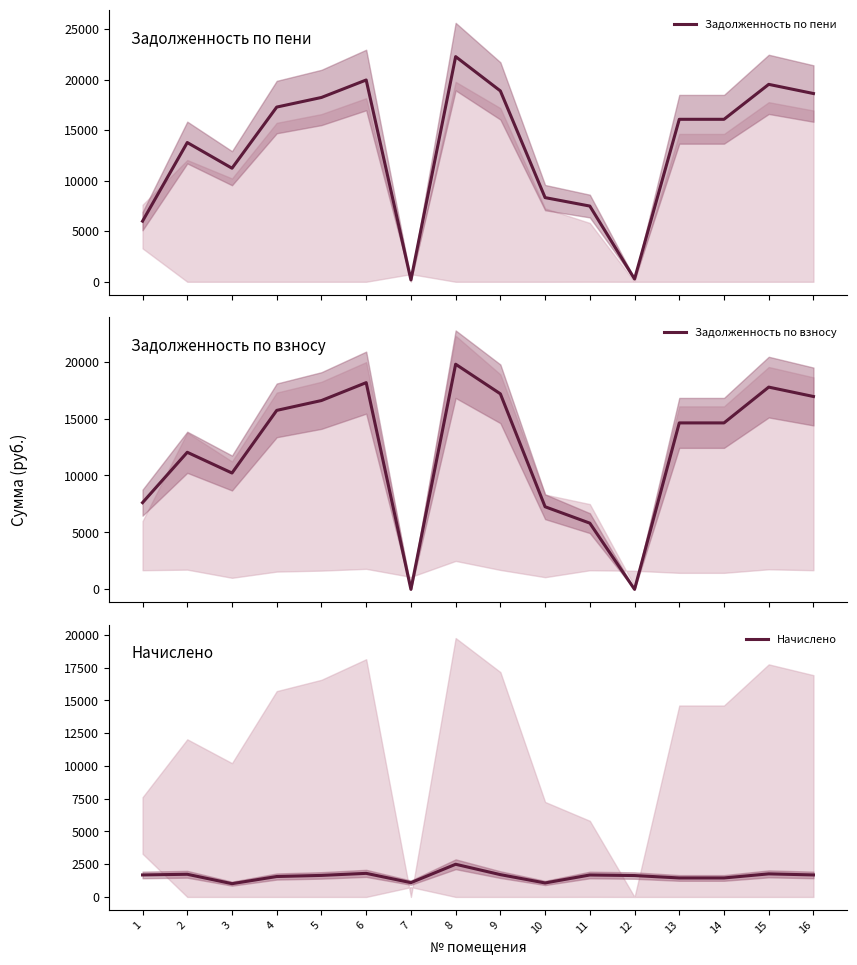

True or false: Начислено has a value of 1014.0 at 3.

True